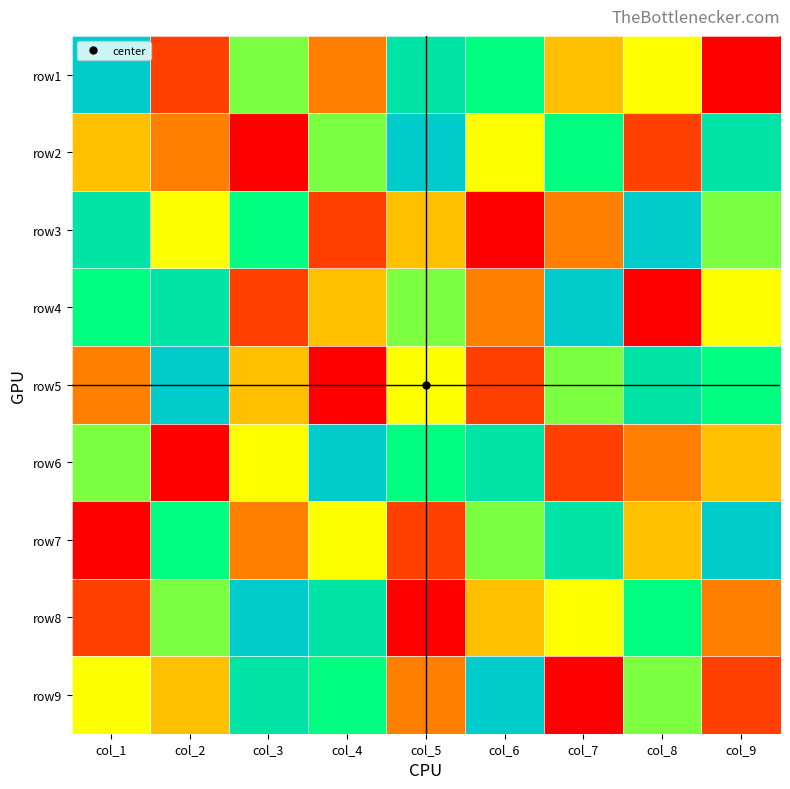

Which series changed the most between col_4 and col_5?

row8